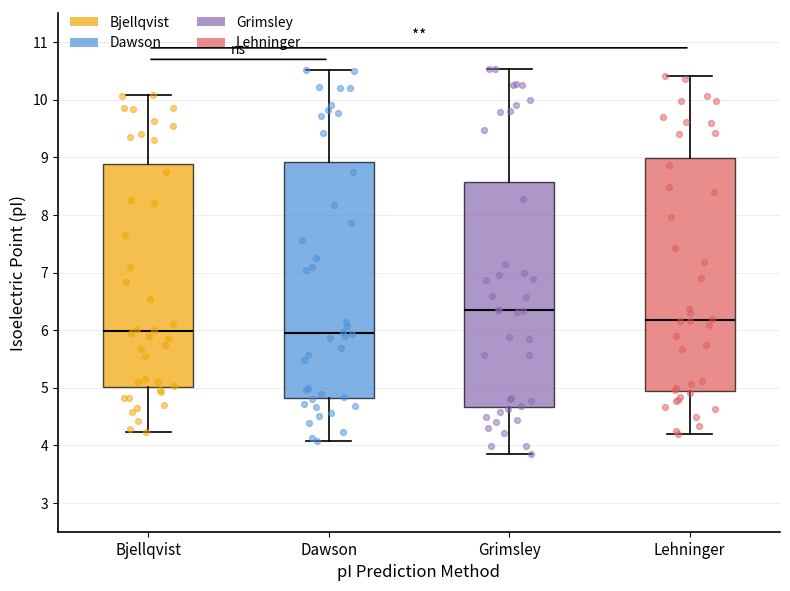

Where does the median line of the box for Dawson sit on the y-axis? The values are not printed on the chart, so give them approximately, as read against the axis.

6.0